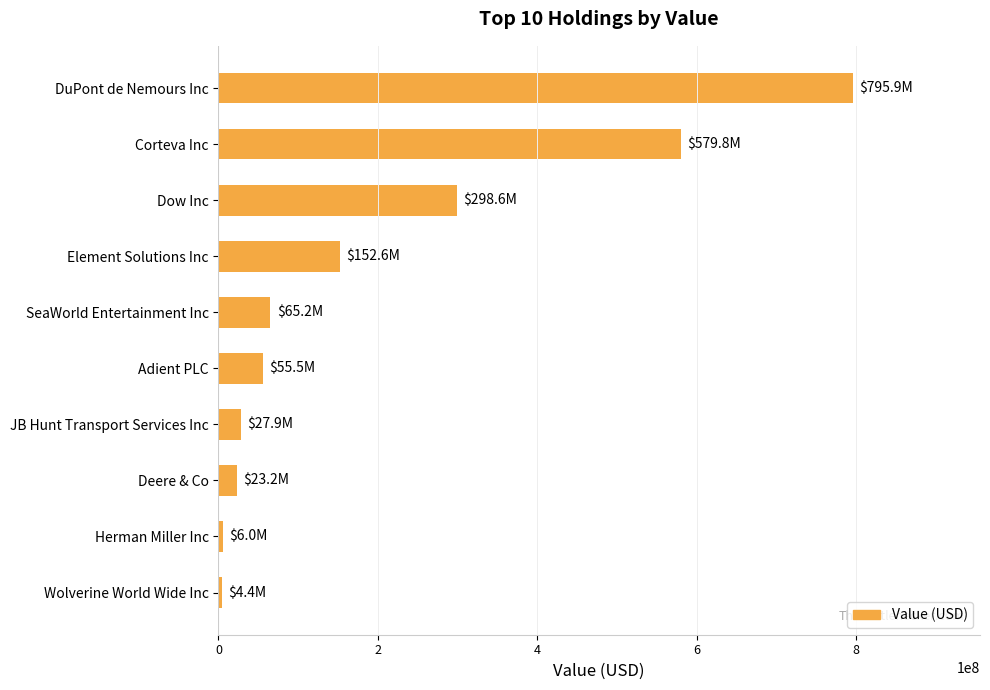

What is the sum of the values at JB Hunt Transport Services Inc and Deere & Co?

51103000